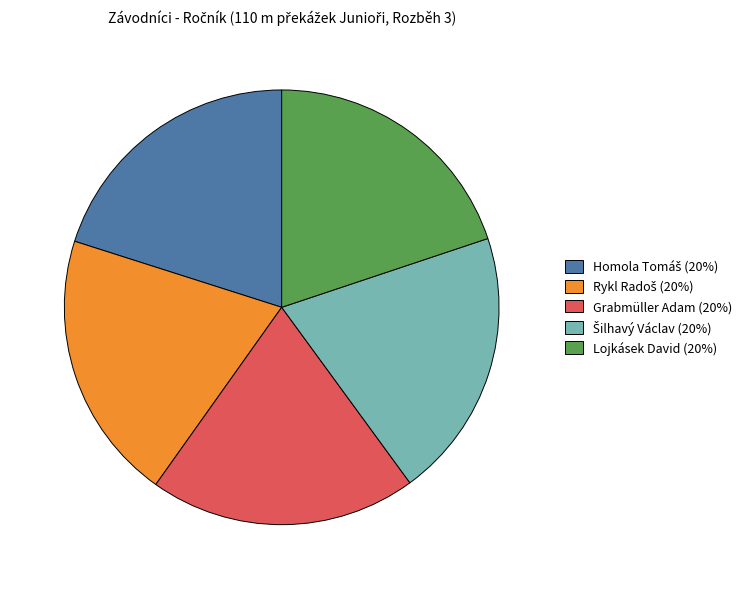

Is it true that Lojkásek David is 13% of the pie?

False